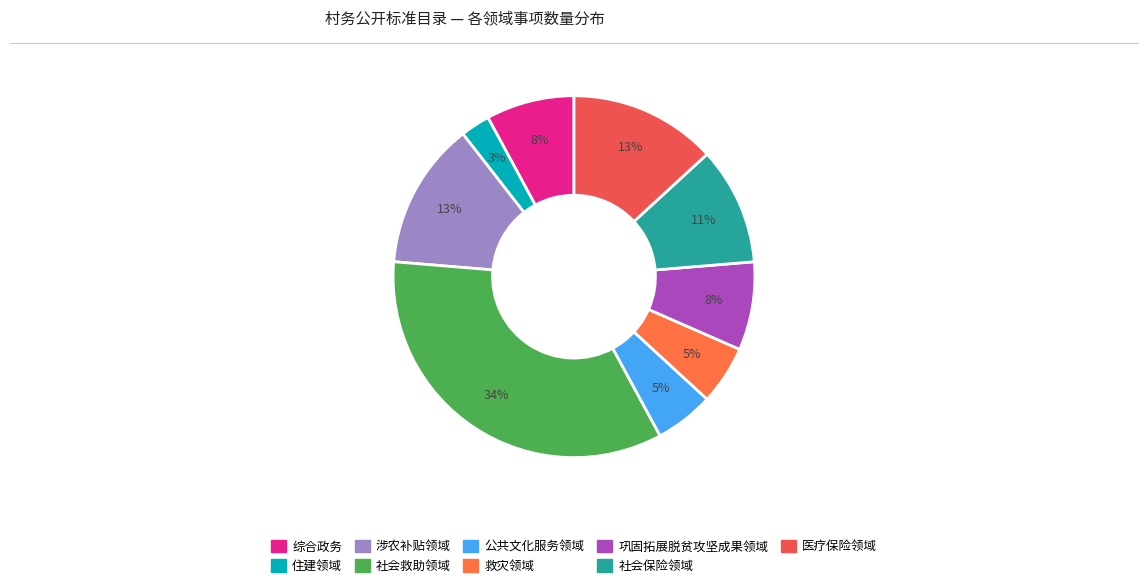

Count the number of slices in the pie.

9